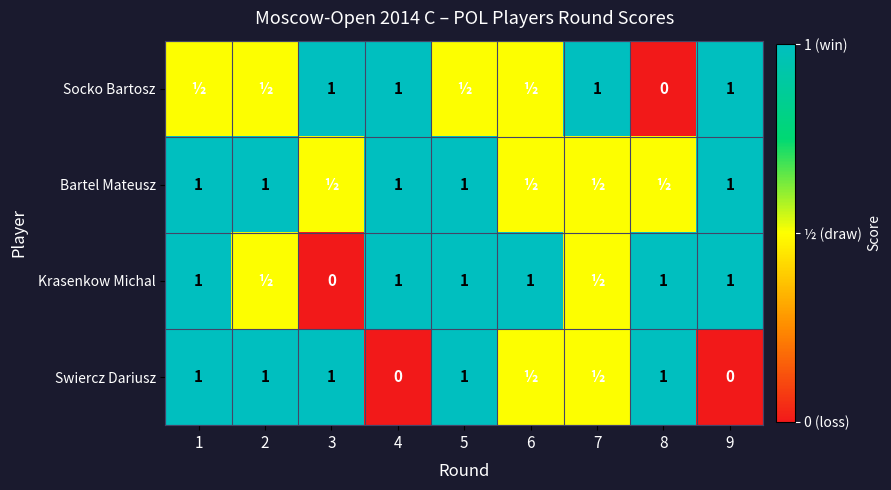

Is it true that Socko Bartosz equals 1.0 at 7?

True